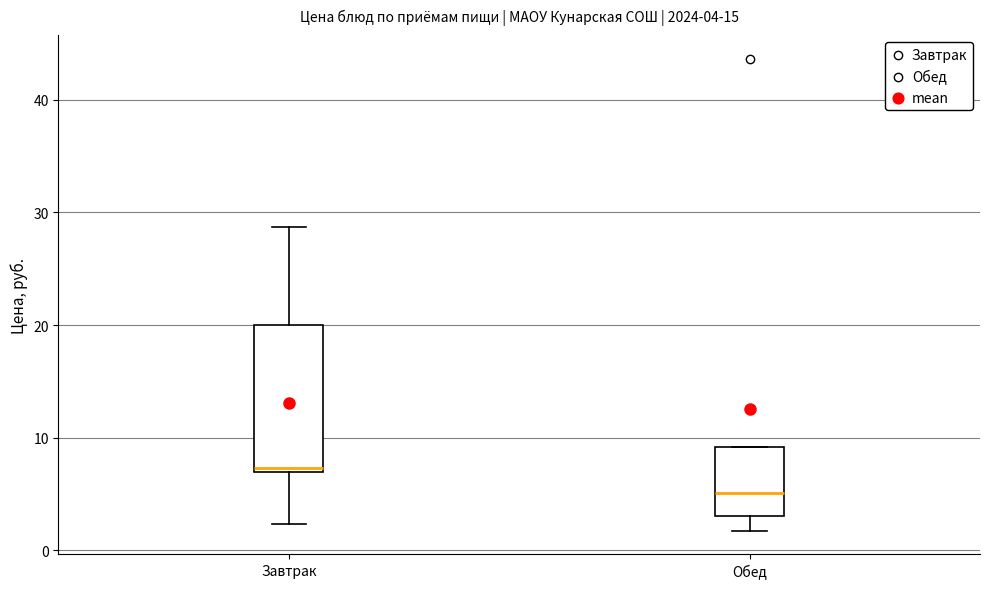

Which box's median line is the highest?

Завтрак